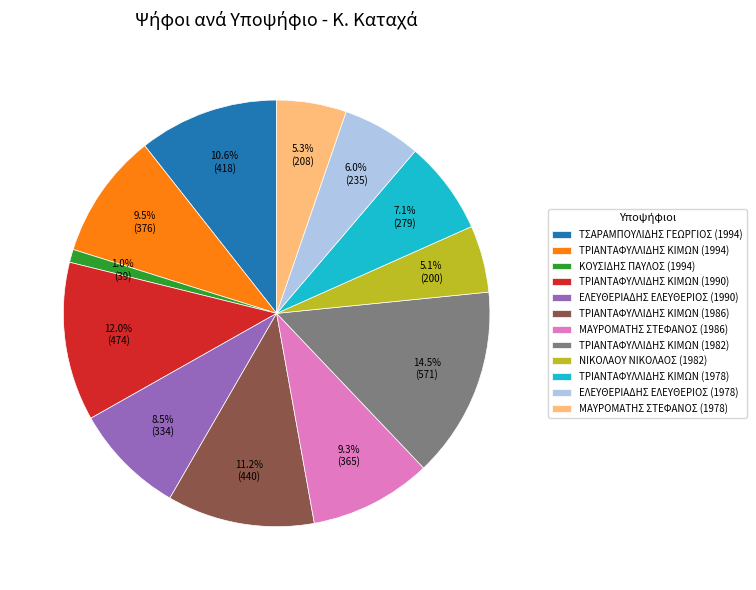

To the nearest percent, what is the difference between the ΤΡΙΑΝΤΑΦΥΛΛΙΔΗΣ ΚΙΜΩΝ (1986) and ΚΟΥΣΙΔΗΣ ΠΑΥΛΟΣ (1994) slice percentages?

10%